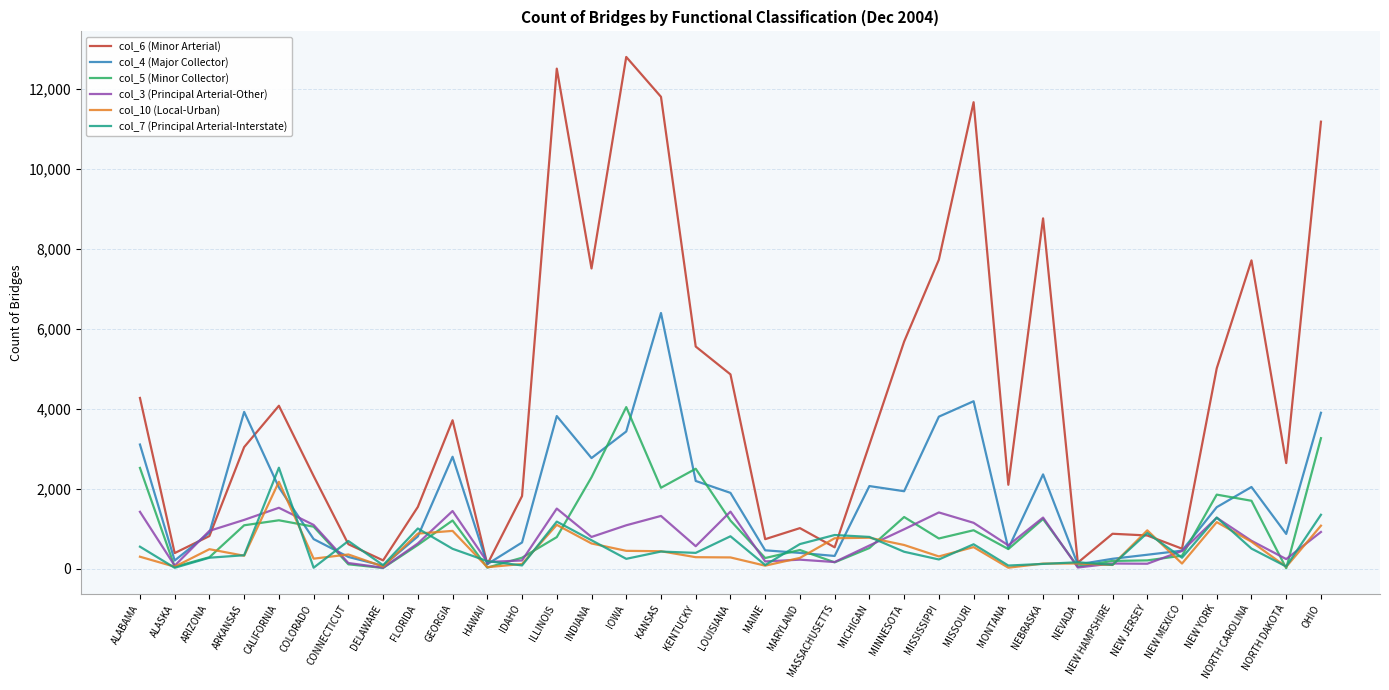

What is the total value across all series at ARKANSAS?

9956